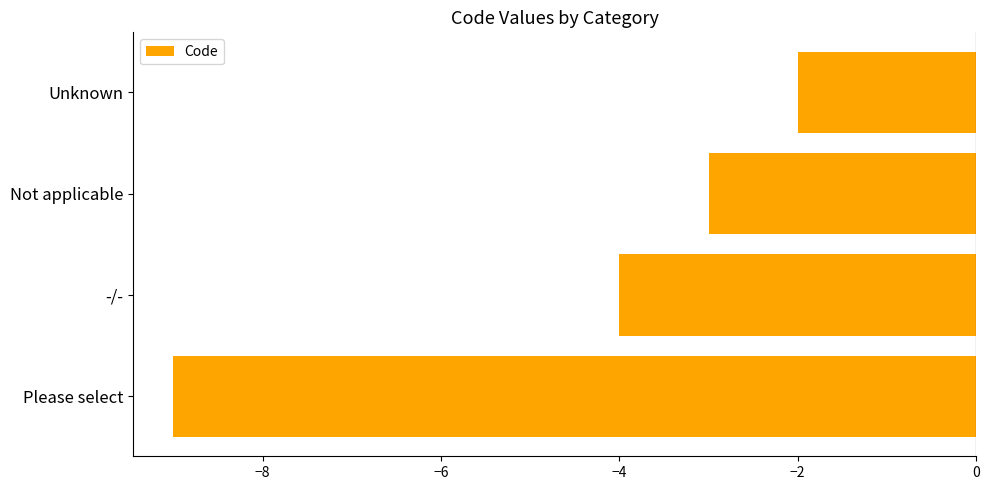

What is the change in value from -/- to Unknown?

+2